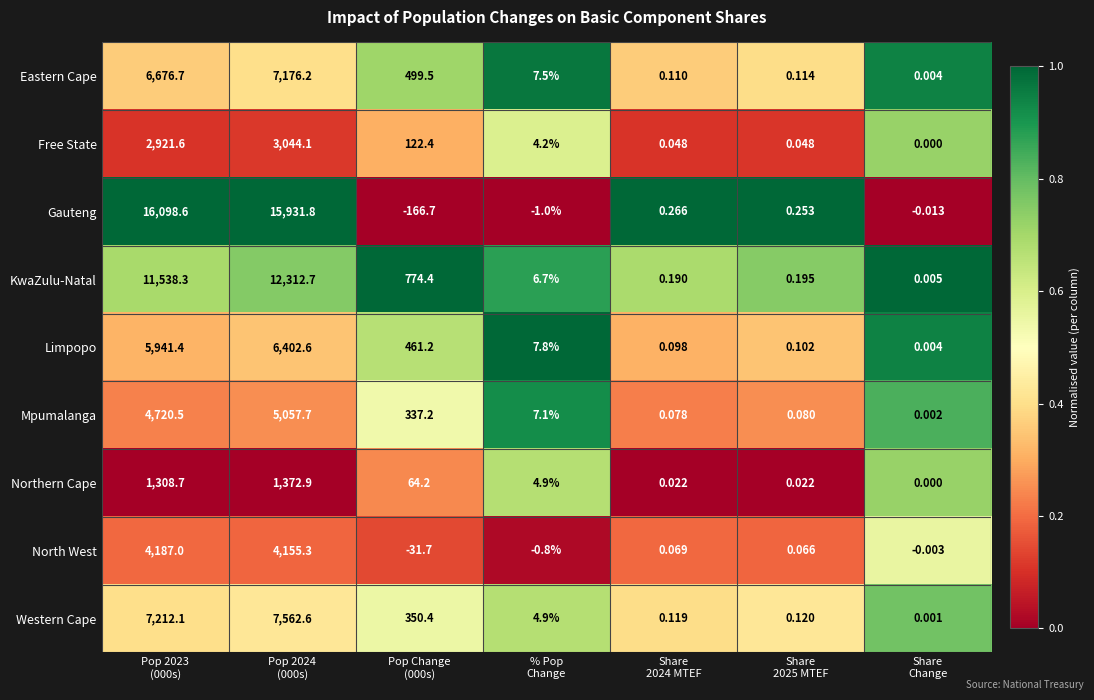

Which series has the largest total across all categories?

Gauteng